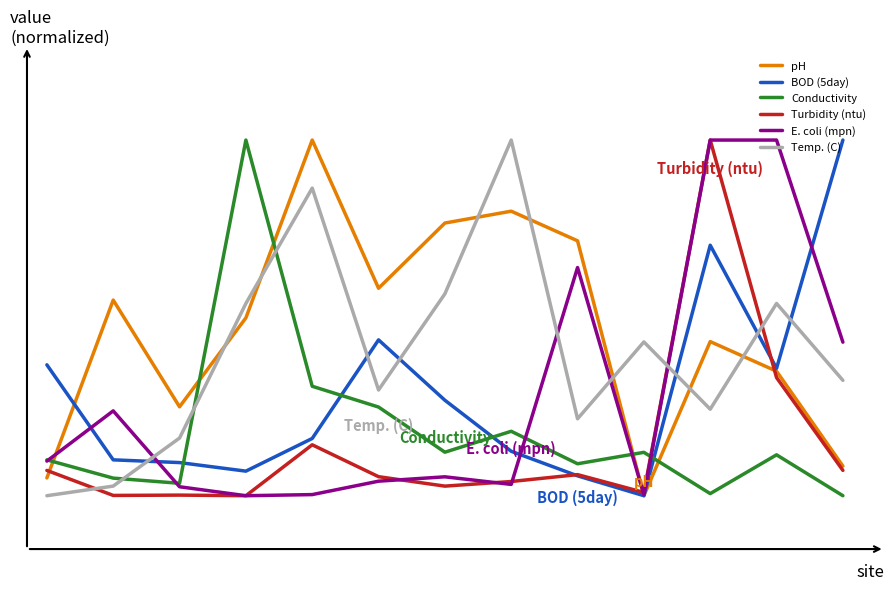

Which series has the largest total across all categories?

pH